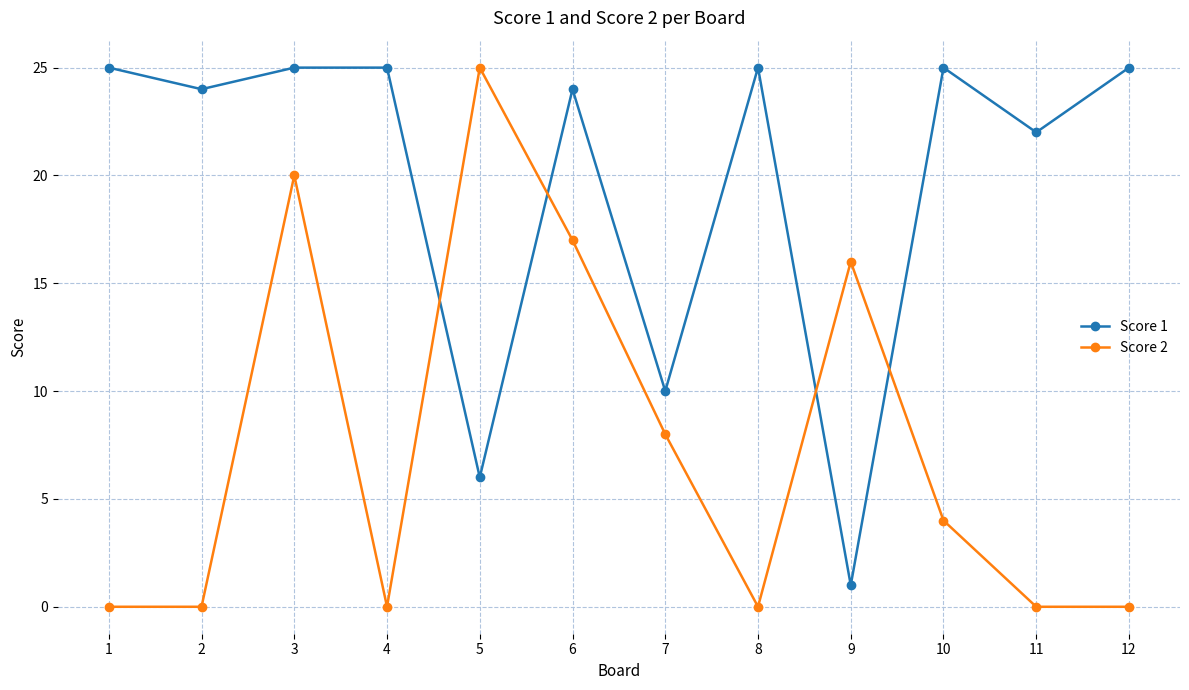

Which category has the highest value in the Score 2 series?

5